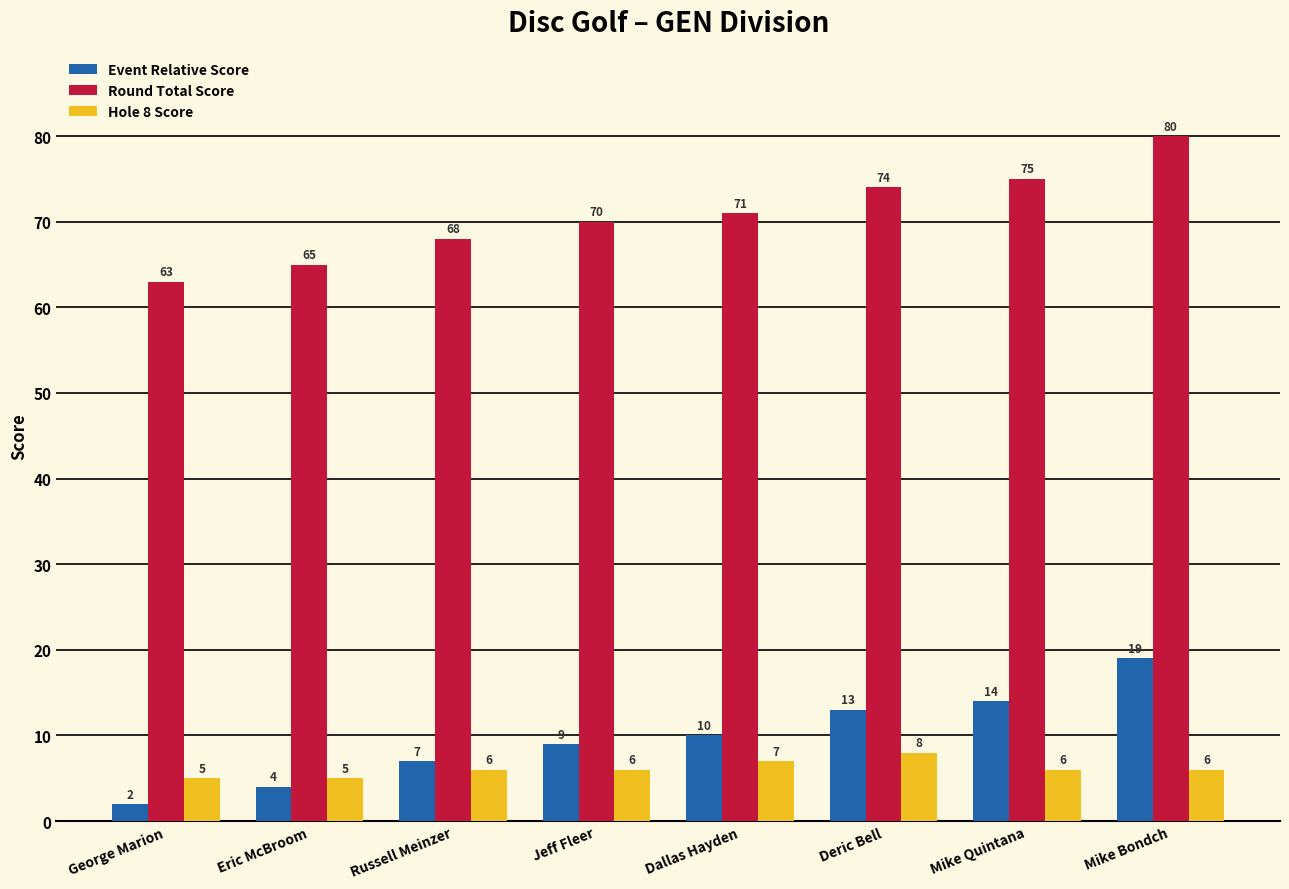

What is the total value across all series at George Marion?

70